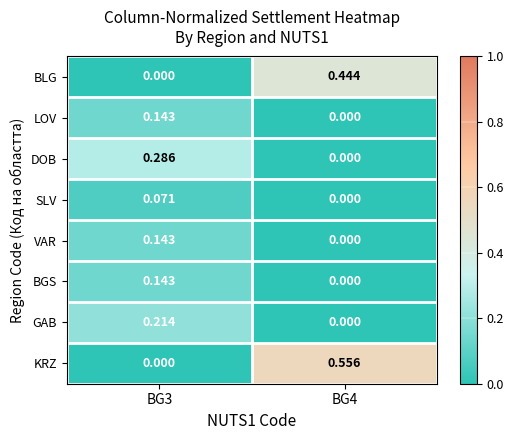

Which series has the largest total across all categories?

KRZ